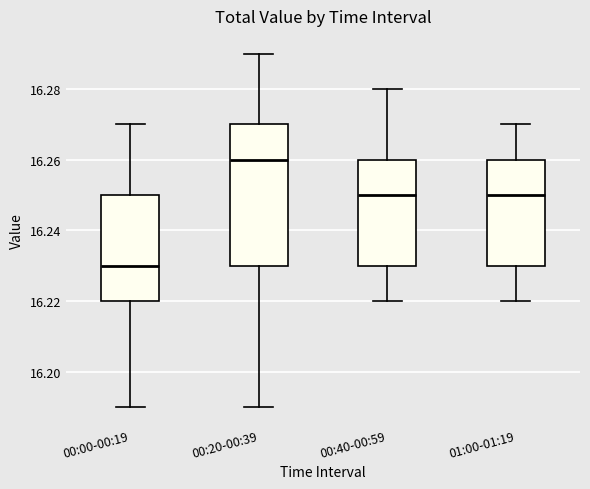

Which box has the highest median line?

00:20-00:39